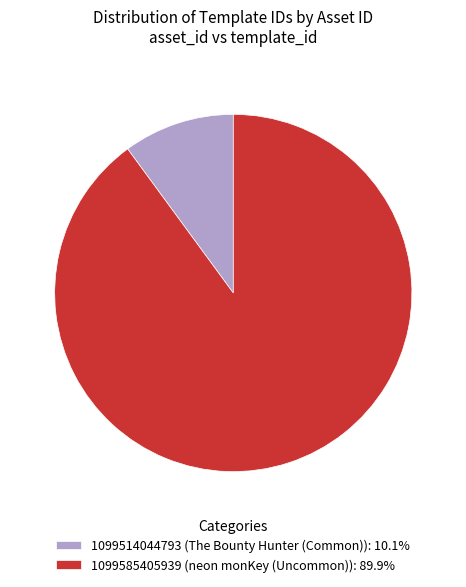

True or false: 1099514044793 accounts for 10% of the total.

True